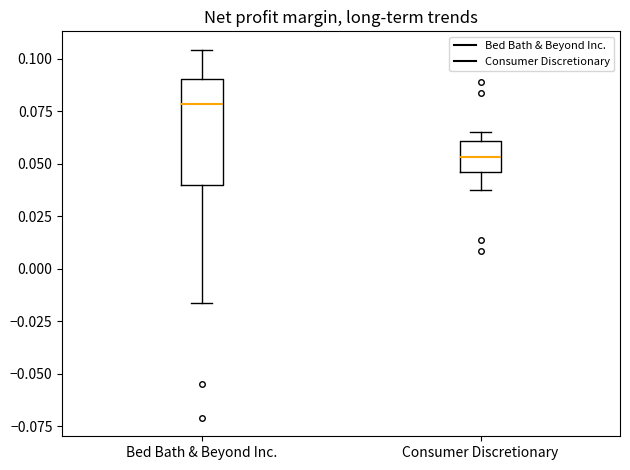

Where does the upper whisker of the box for Bed Bath & Beyond Inc. end on the y-axis? The values are not printed on the chart, so give them approximately, as read against the axis.

0.105